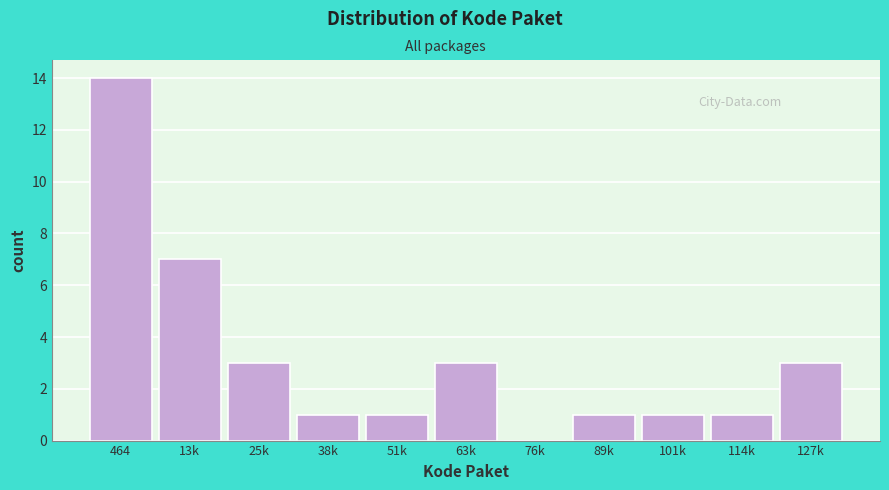

Reading right to left, transcribe all the data shown in this chart.

127k=3	114k=1	101k=1	89k=1	76k=0	63k=3	51k=1	38k=1	25k=3	13k=7	464=14